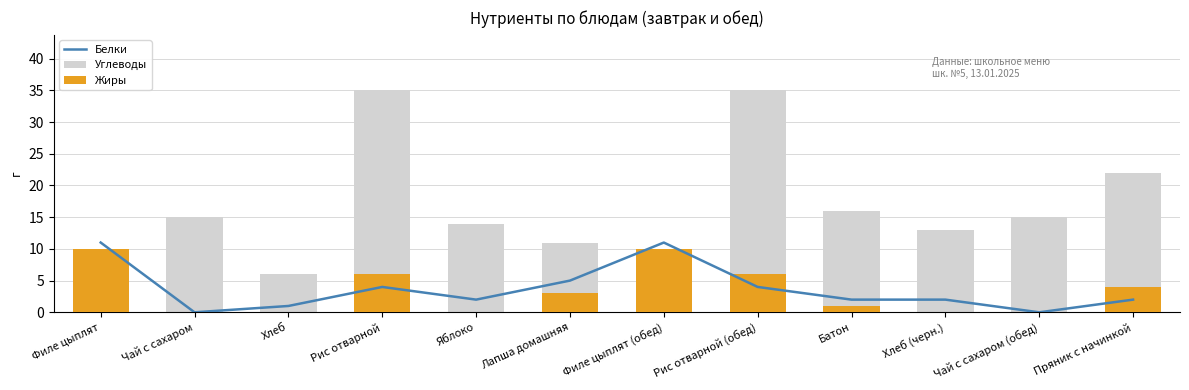

Reading right to left, what are all the values shown in this chart?

Белки: 2	0	2	2	4	11	5	2	4	1	0	11
Углеводы: 22	15	13	16	35	3	11	14	35	6	15	3
Жиры: 4	0	0	1	6	10	3	0	6	0	0	10